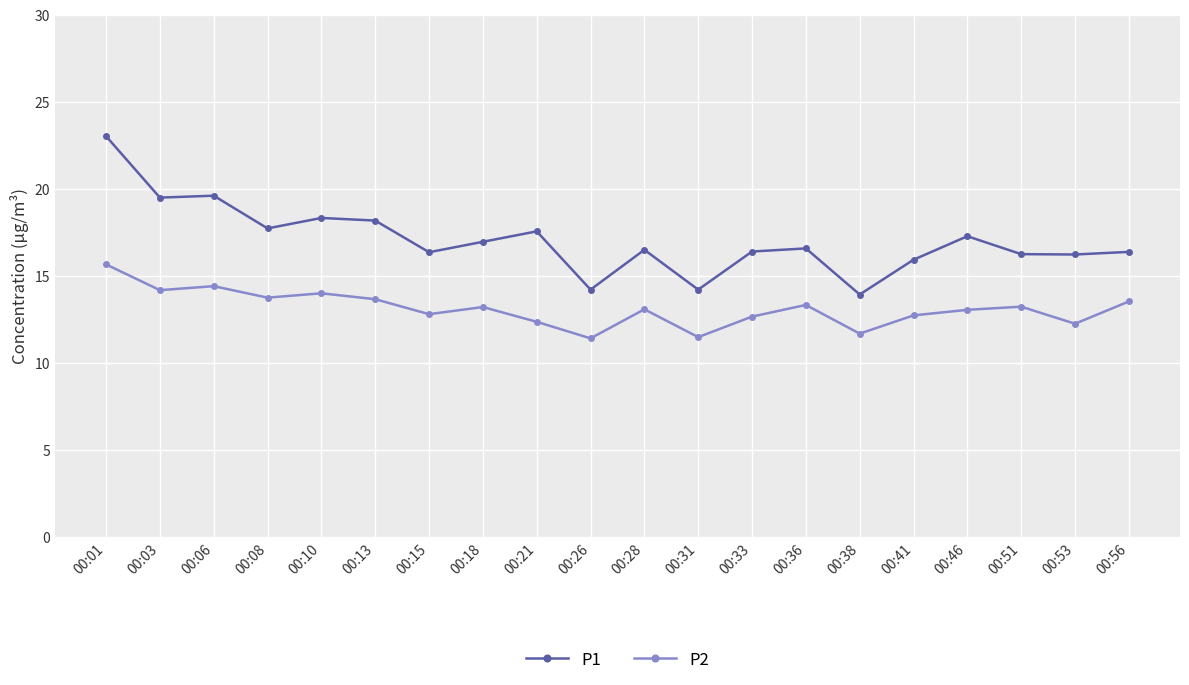

True or false: P1 and P2 cross at least once.

False